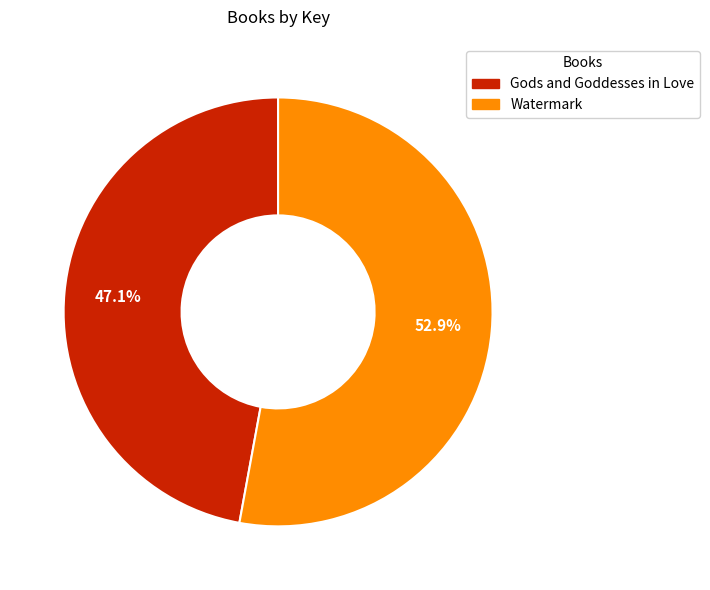

Which category has the biggest portion of the pie?

Watermark